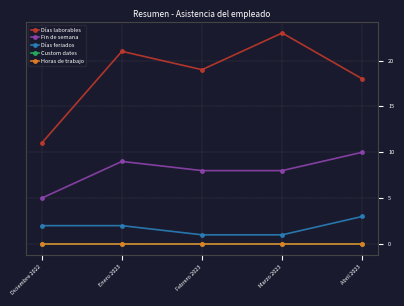

Is this an area chart (filled region under the line)?

No